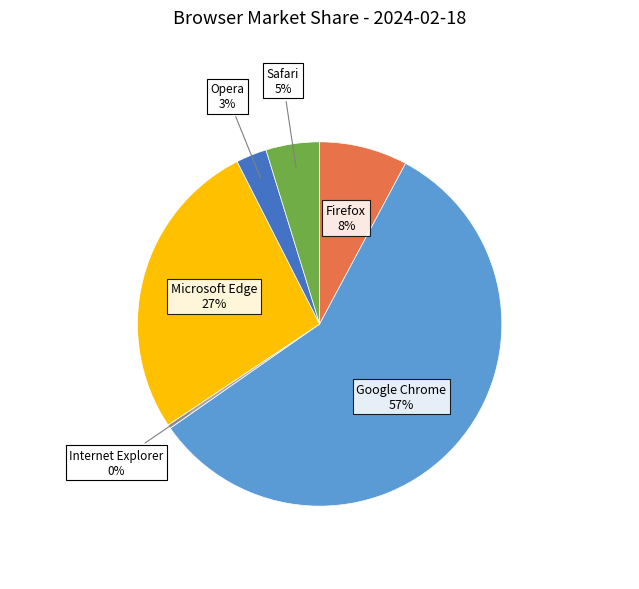

Which category has the biggest portion of the pie?

Google Chrome